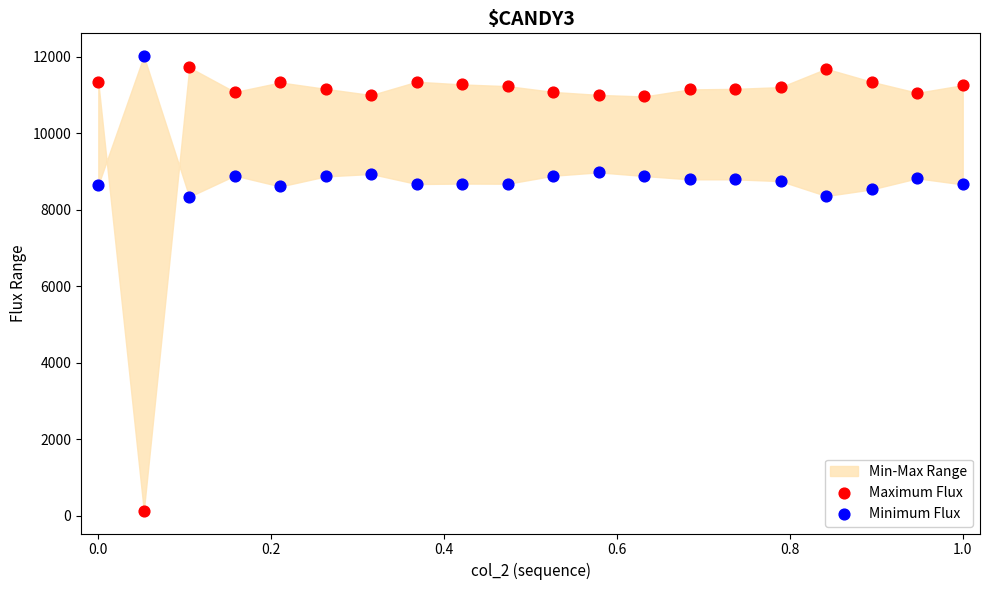

Across all data points, what is the range of Y values (max minus min)?

11893